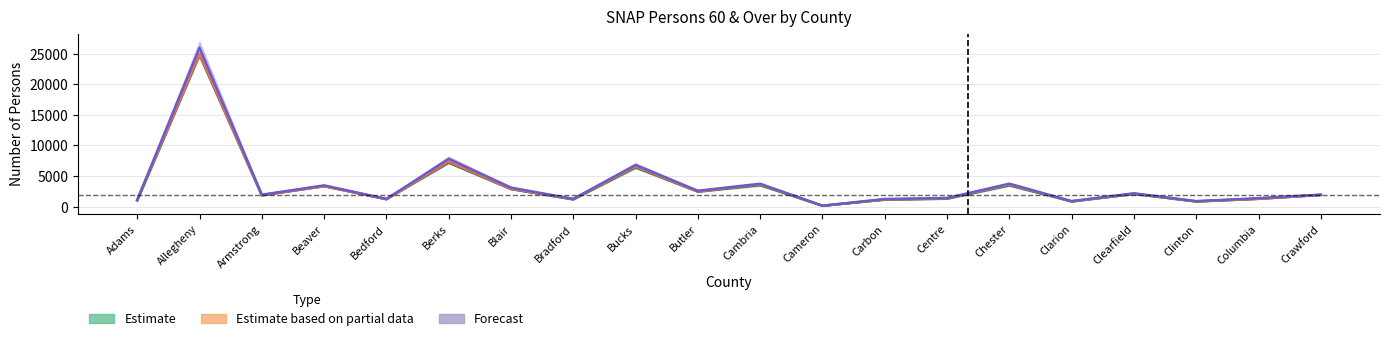

How many values in the Estimate series exceed 1928?

9